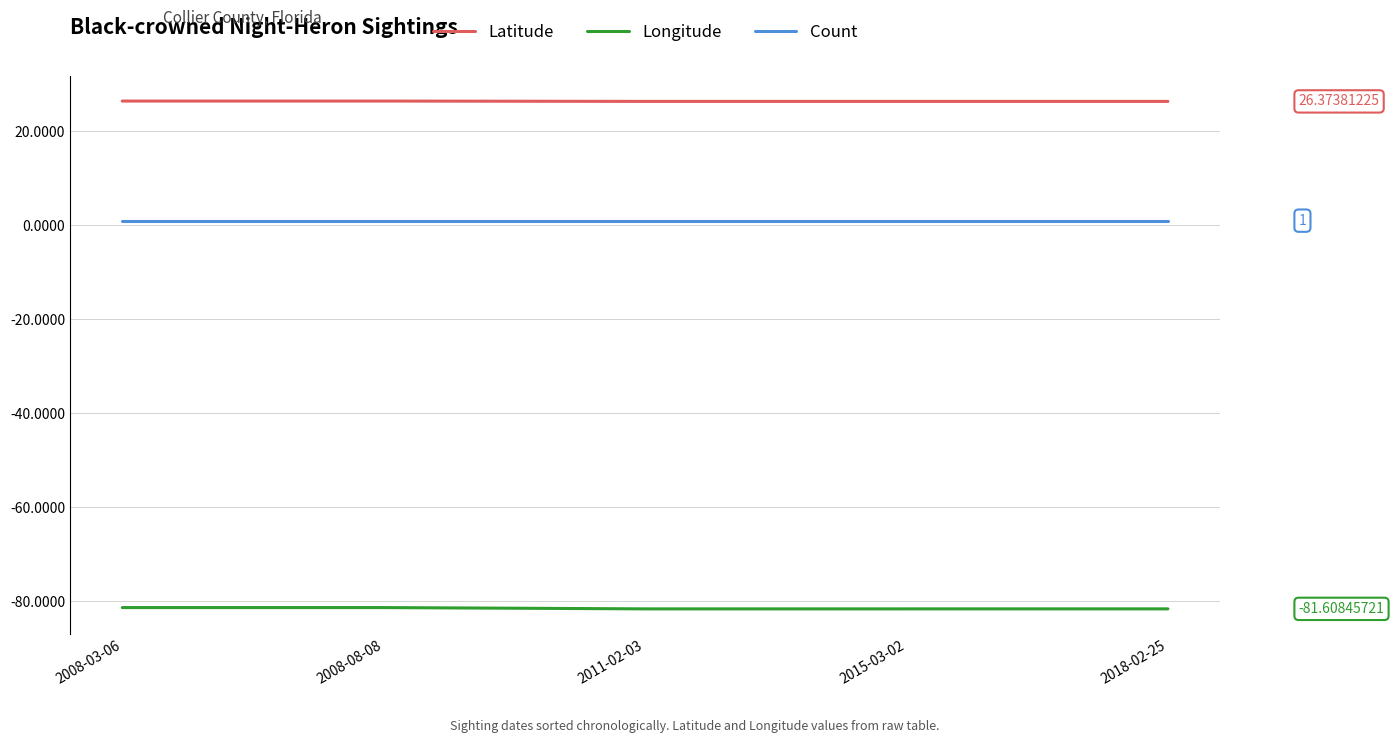

What is the average value of the Longitude series?

-81.5